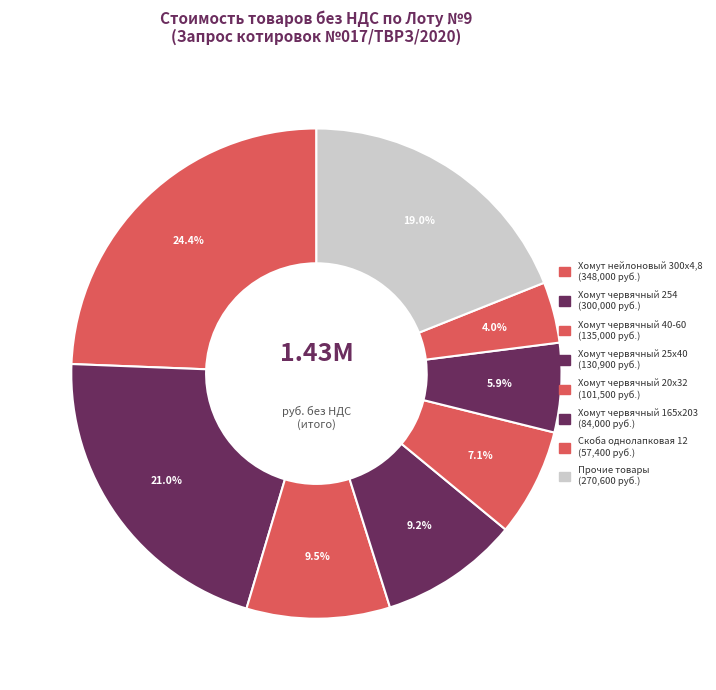

How many slices are in this pie chart?

8